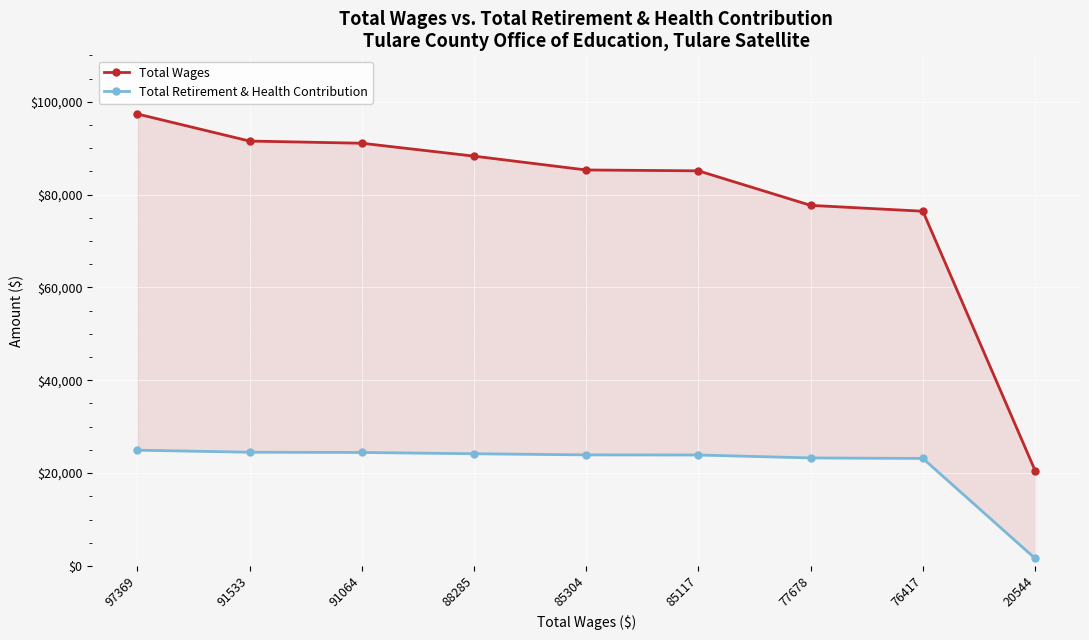

Which has a higher value, 20544 or 76417?

76417